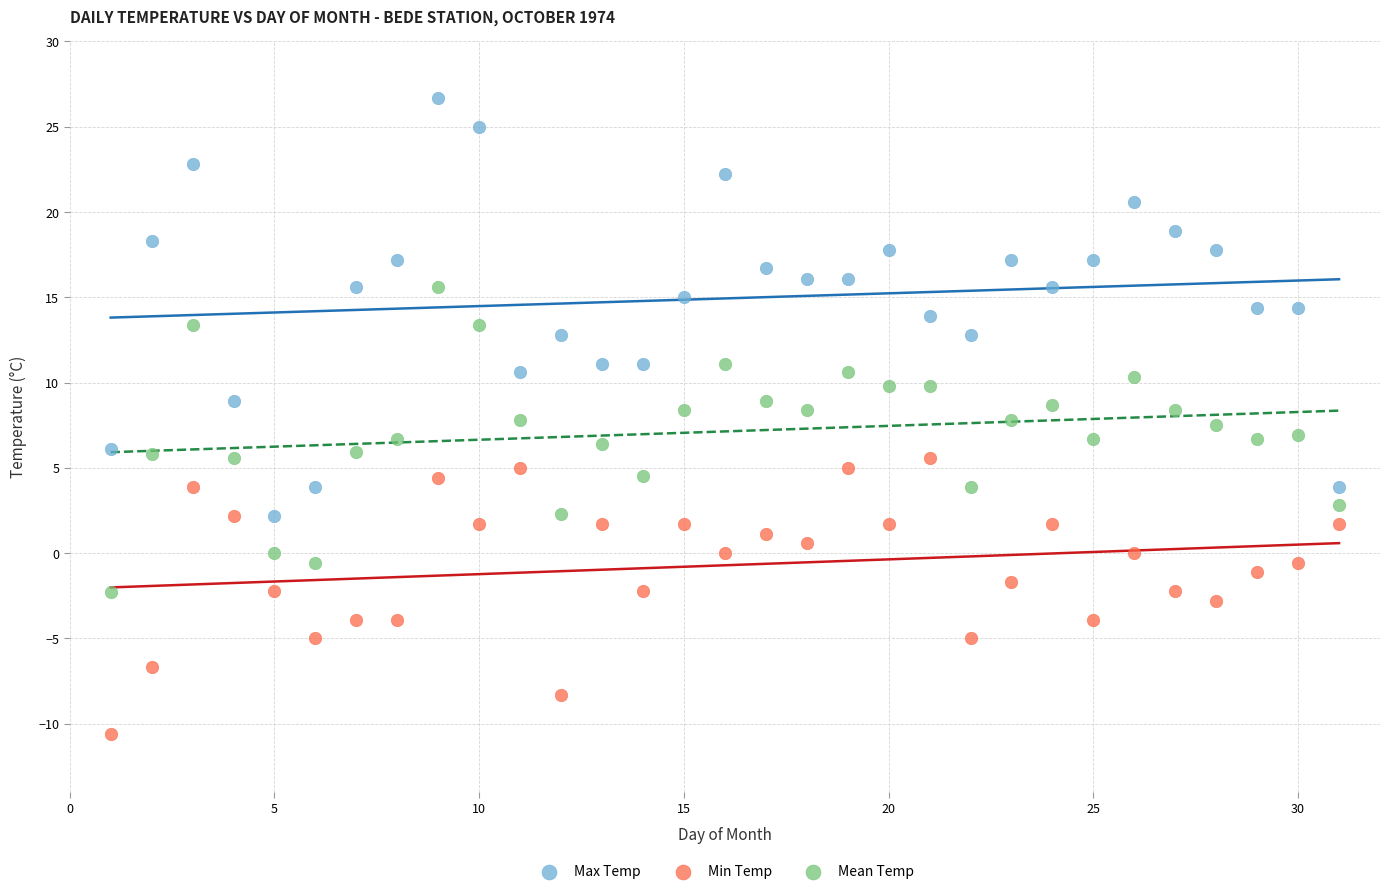

Which series has the widest spread of Y values?

Max Temp